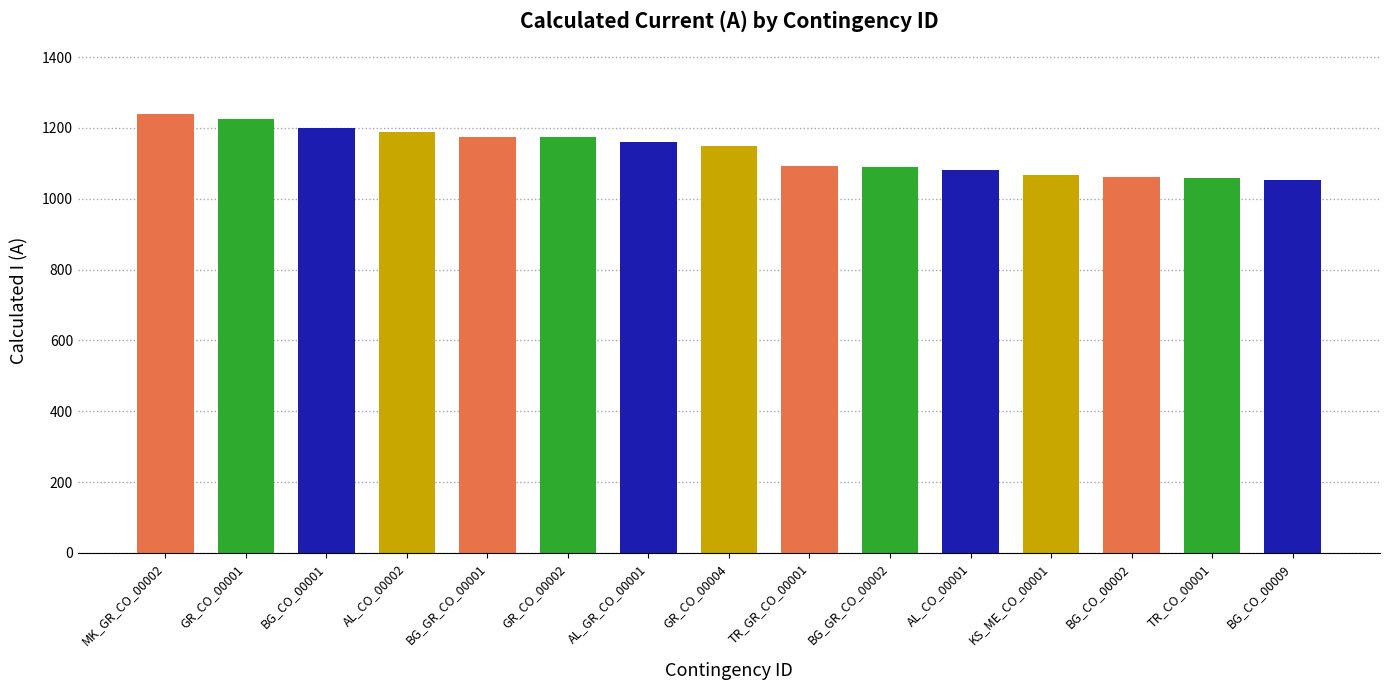

What is the smallest value displayed?

1053